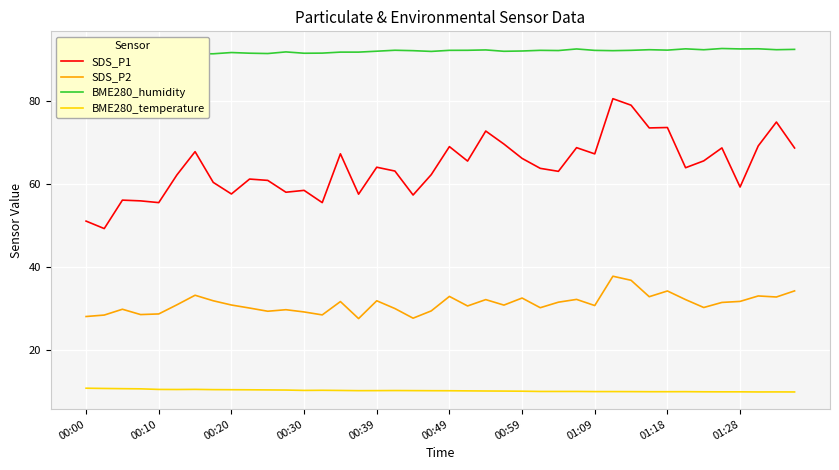

What is the difference between the second highest and minimum values in the BME280_temperature series?

0.8